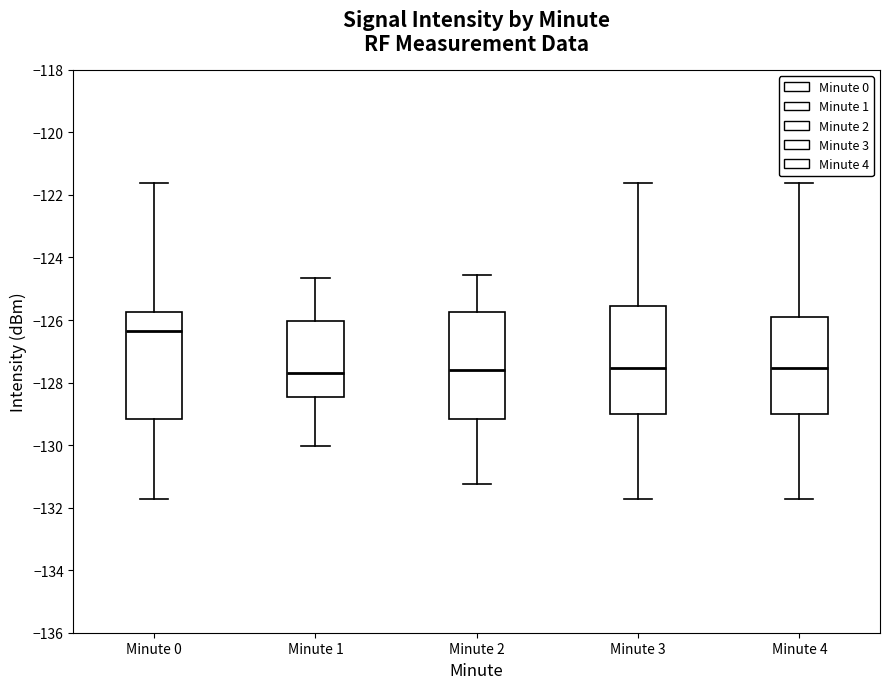

Where does the median line of the box for Minute 4 sit on the y-axis? The values are not printed on the chart, so give them approximately, as read against the axis.

-127.6